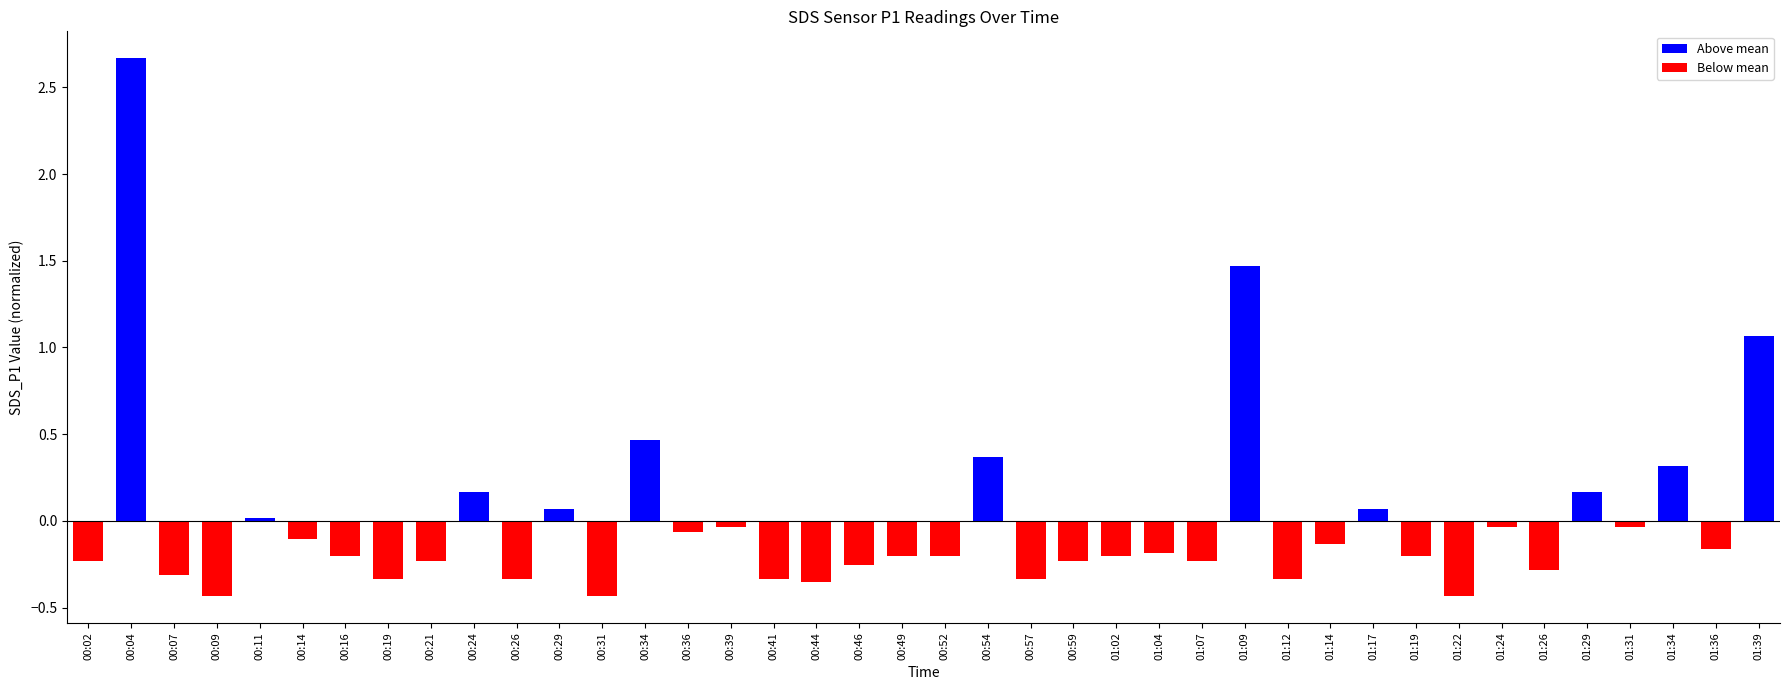

What is the maximum value shown in the chart?

2.7